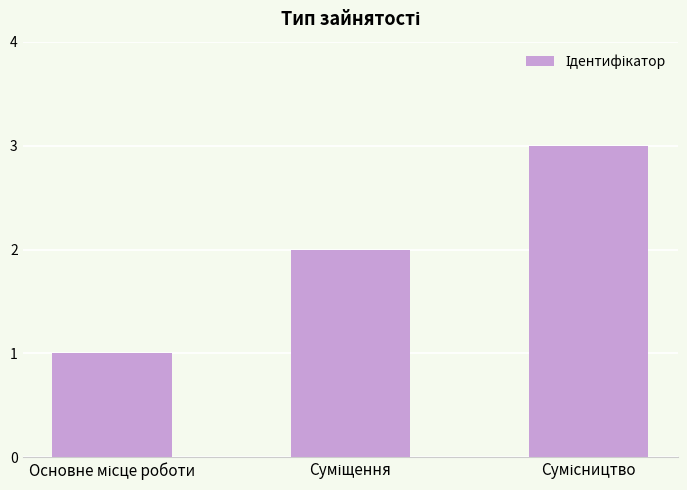

What is the greatest value displayed?

3